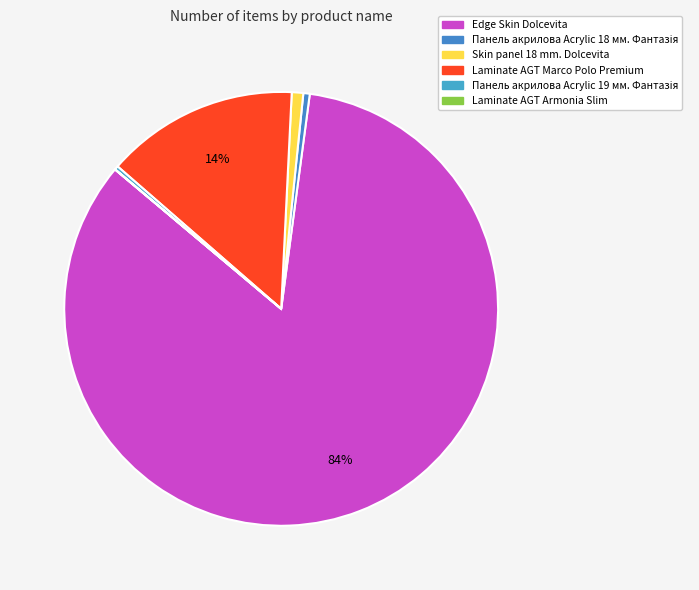

To the nearest percent, what is the difference between the largest and smallest slice percentages?

84%